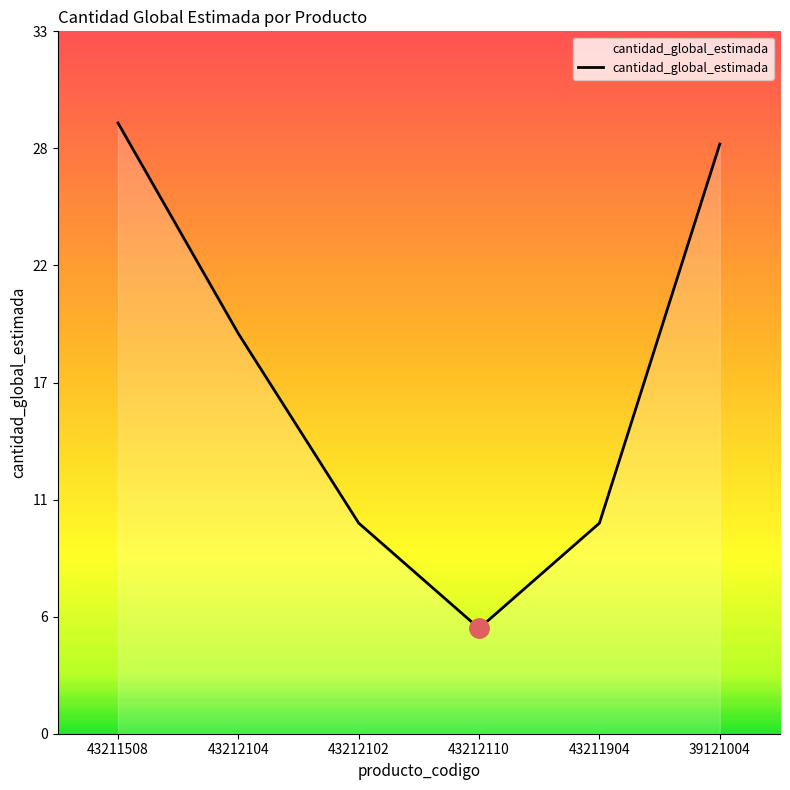

Between 39121004 and 43212110, which is larger?

39121004